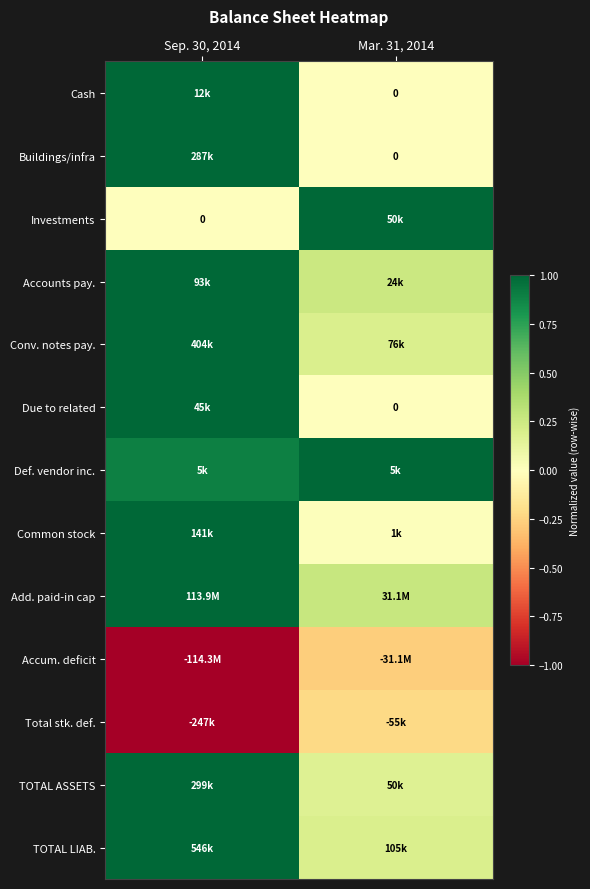

What is the difference between the maximum and minimum values in the Accounts pay. series?

0.7